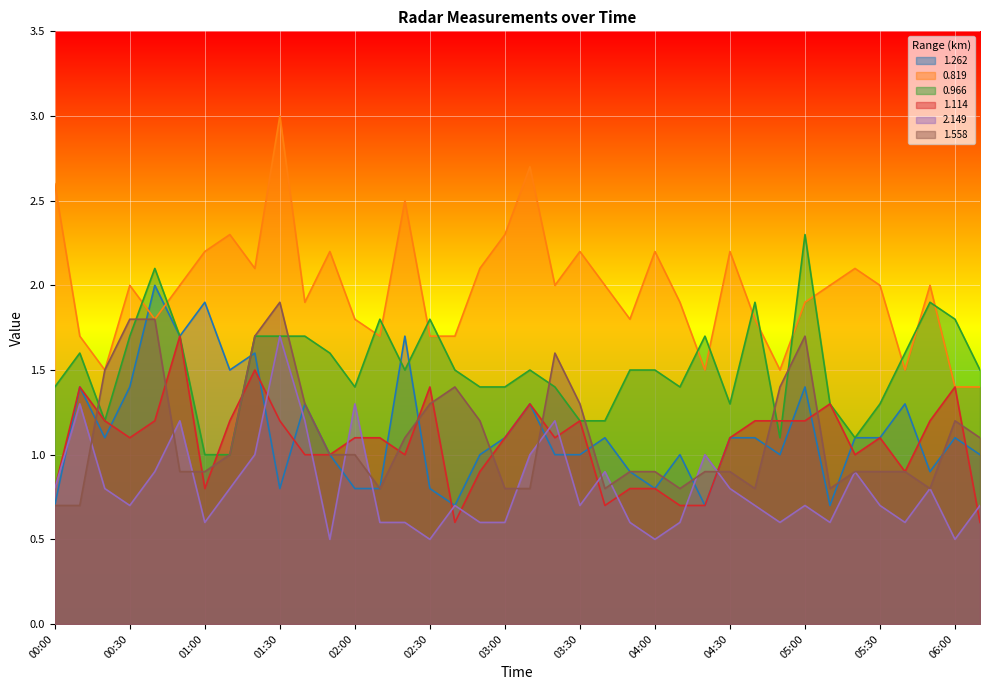

Is it true that 1.262 equals 2.9 at 02:20?

False